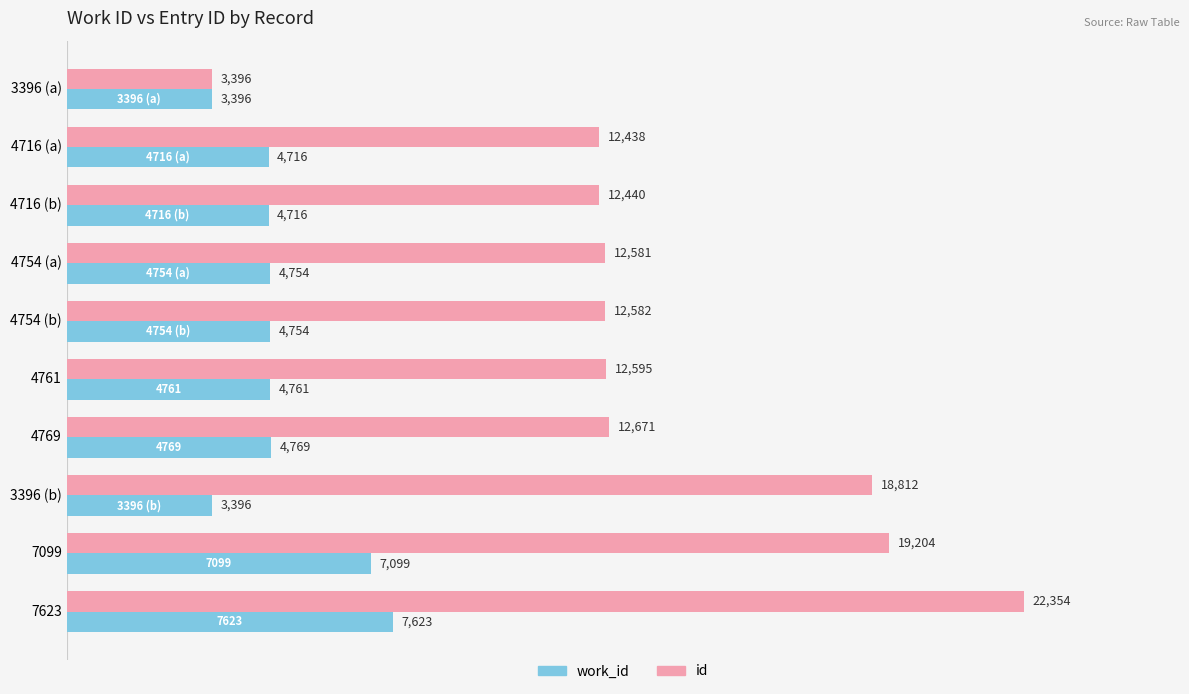

Which series has the largest total across all categories?

id